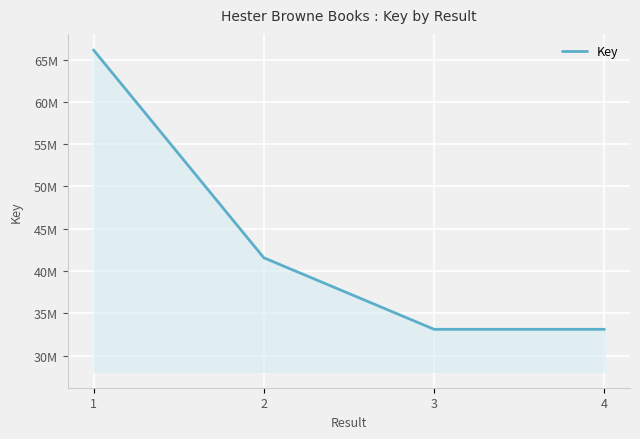

Approximately how many times larger is the value at 4 compared to 3?

1.0